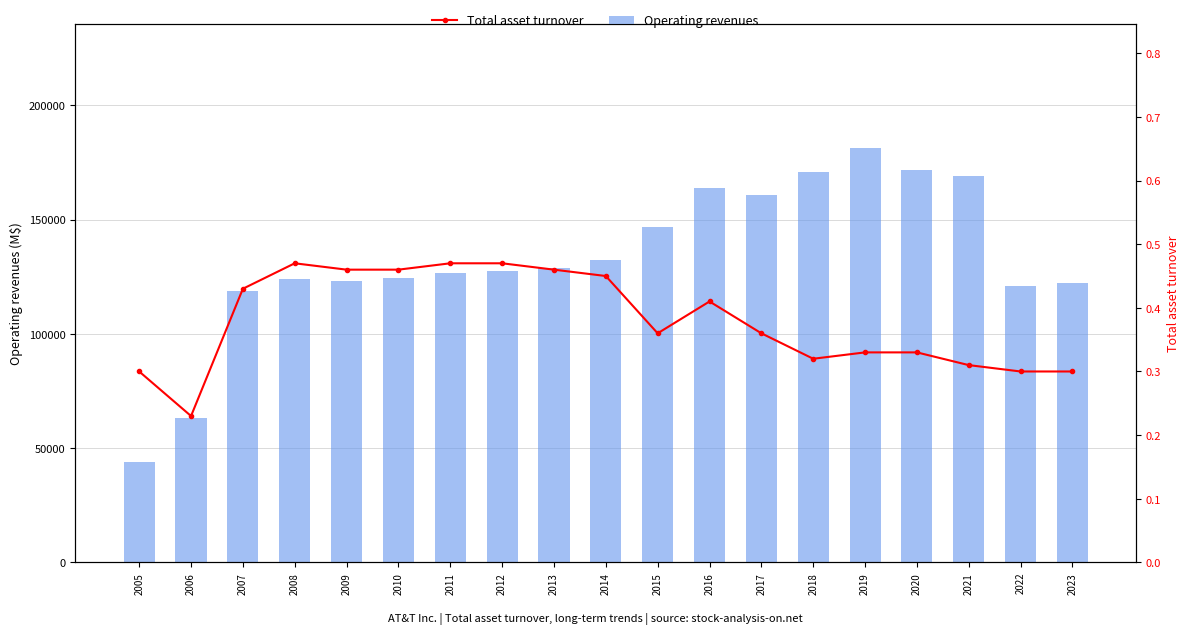

How many Total asset turnover values are between 0 and 1?

19